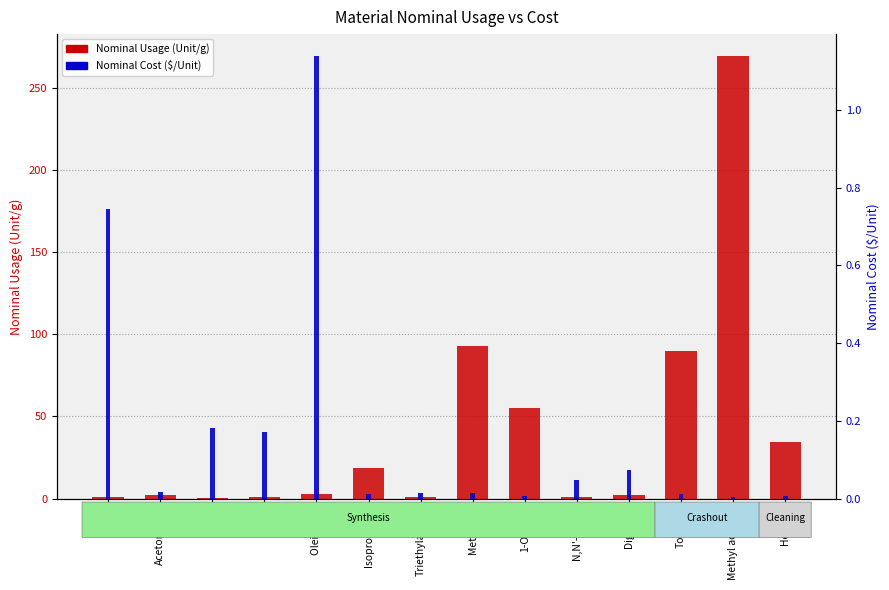

Rank the categories by Nominal Usage (Unit/g) value from highest to lowest.

Methyl acetate, Methanol, Toluene, 1-Octene, Hexane, Isopropanol, Oleic acid, Acetonitrile, Diglyme, Triethylamine, PbO, N,N'-DPTU, TFAA, TFA